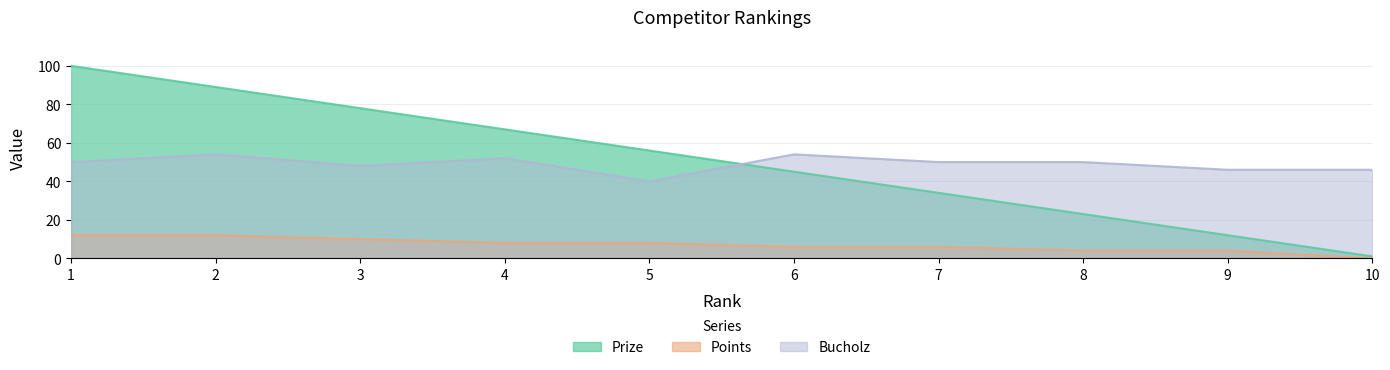

What is the sum of all Points values?

70